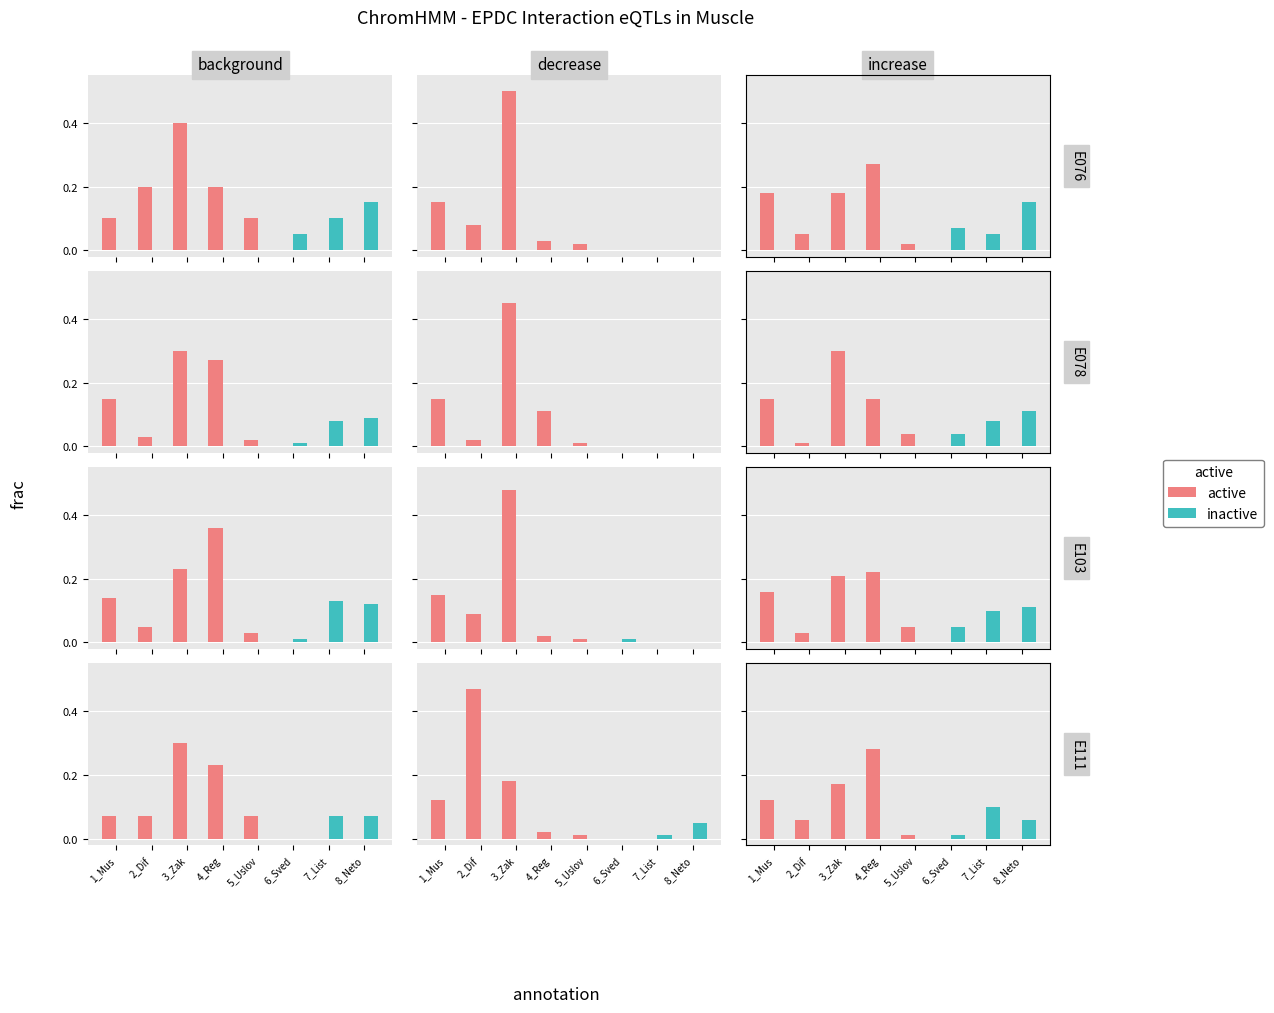

Is the value of active at 2_Dif greater than the value of inactive at 1_Mus?

Yes